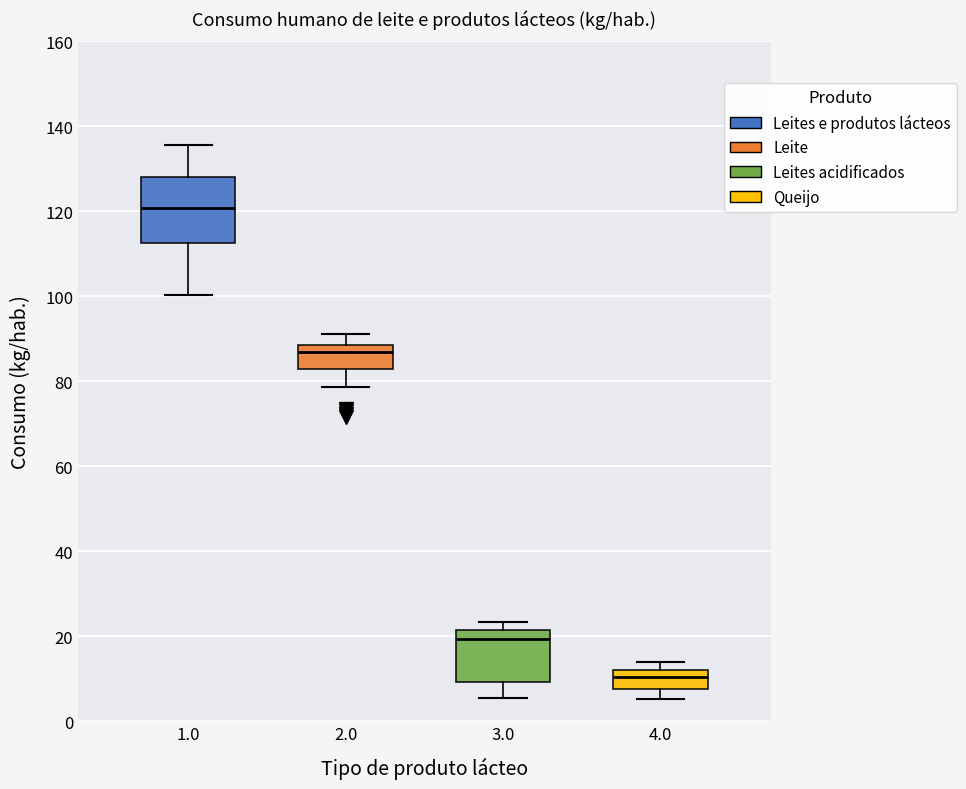

Reading left to right, transcribe this box plot: for each box, give where its median line is, the range the box spans, and where its two whiskers end, as read against the y-axis. The values are not printed on the chart, so give them approximately, as read against the axis.

1.0: median 120, box 112 to 128, whiskers 100 to 136
2.0: median 86, box 82 to 88, whiskers 78 to 92
3.0: median 20, box 10 to 22, whiskers 6 to 24
4.0: median 10, box 8 to 12, whiskers 6 to 14